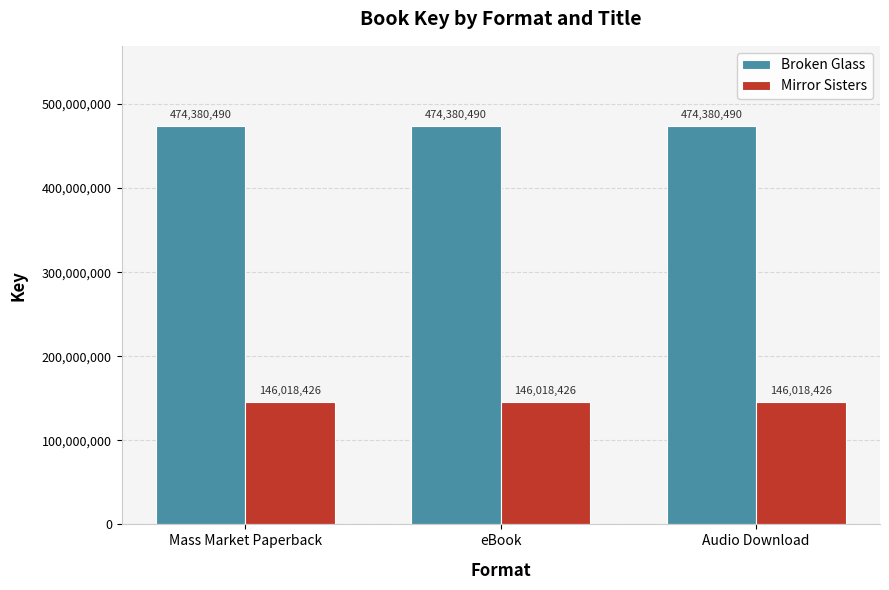

List the series in order of their peak value, lowest first.

Mirror Sisters, Broken Glass